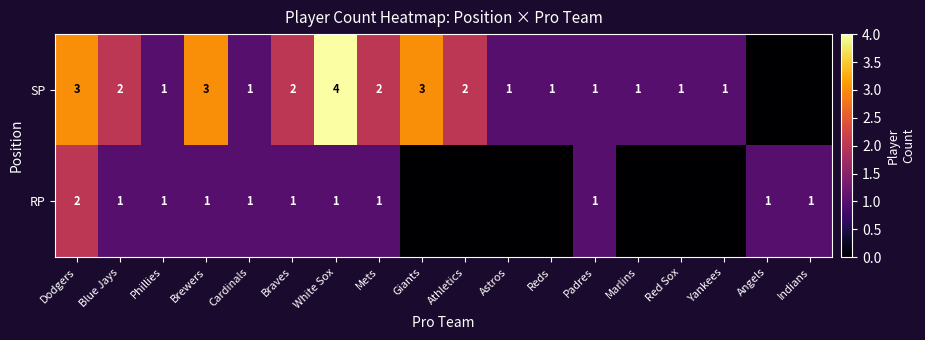

Rank the series at Braves from lowest to highest value.

RP, SP